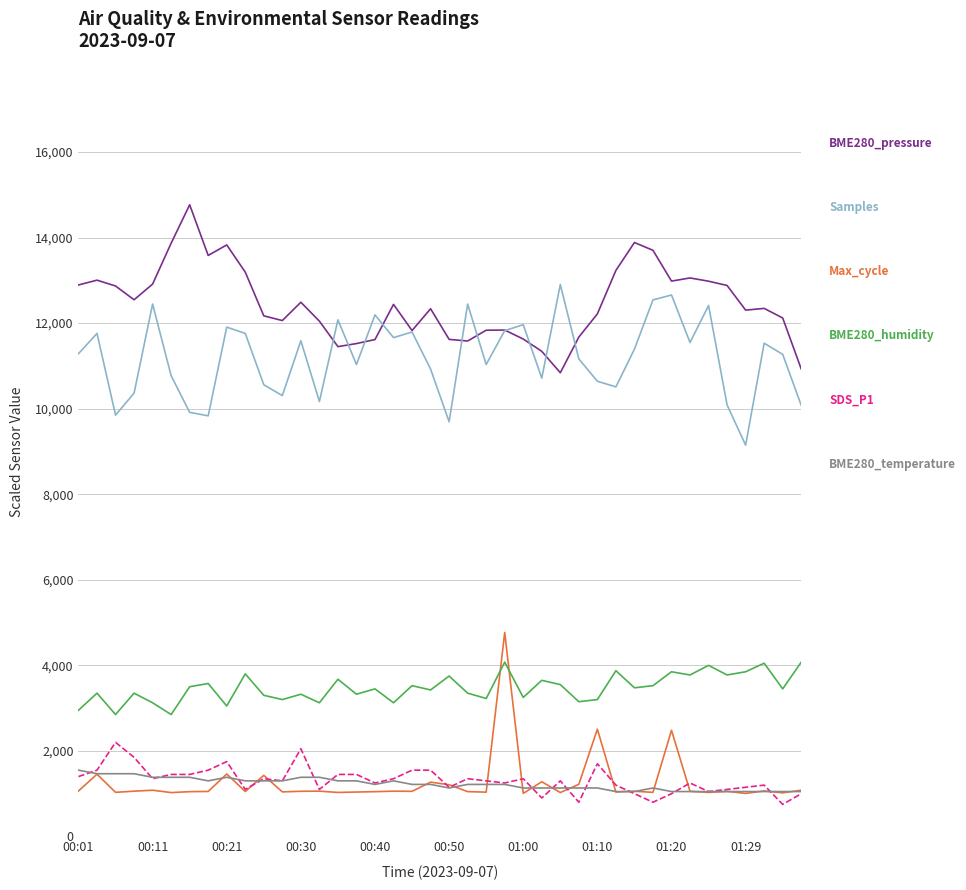

What is the smallest value displayed?

750.0